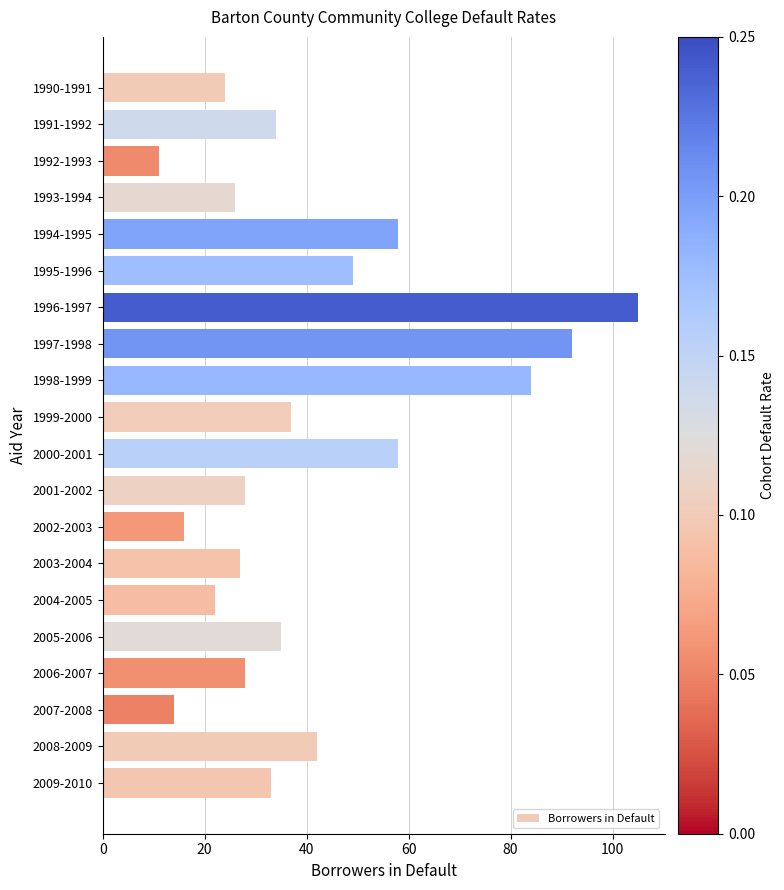

Reading top to bottom, extract all data points from this chart.

1990-1991=24	1991-1992=34	1992-1993=11	1993-1994=26	1994-1995=58	1995-1996=49	1996-1997=105	1997-1998=92	1998-1999=84	1999-2000=37	2000-2001=58	2001-2002=28	2002-2003=16	2003-2004=27	2004-2005=22	2005-2006=35	2006-2007=28	2007-2008=14	2008-2009=42	2009-2010=33